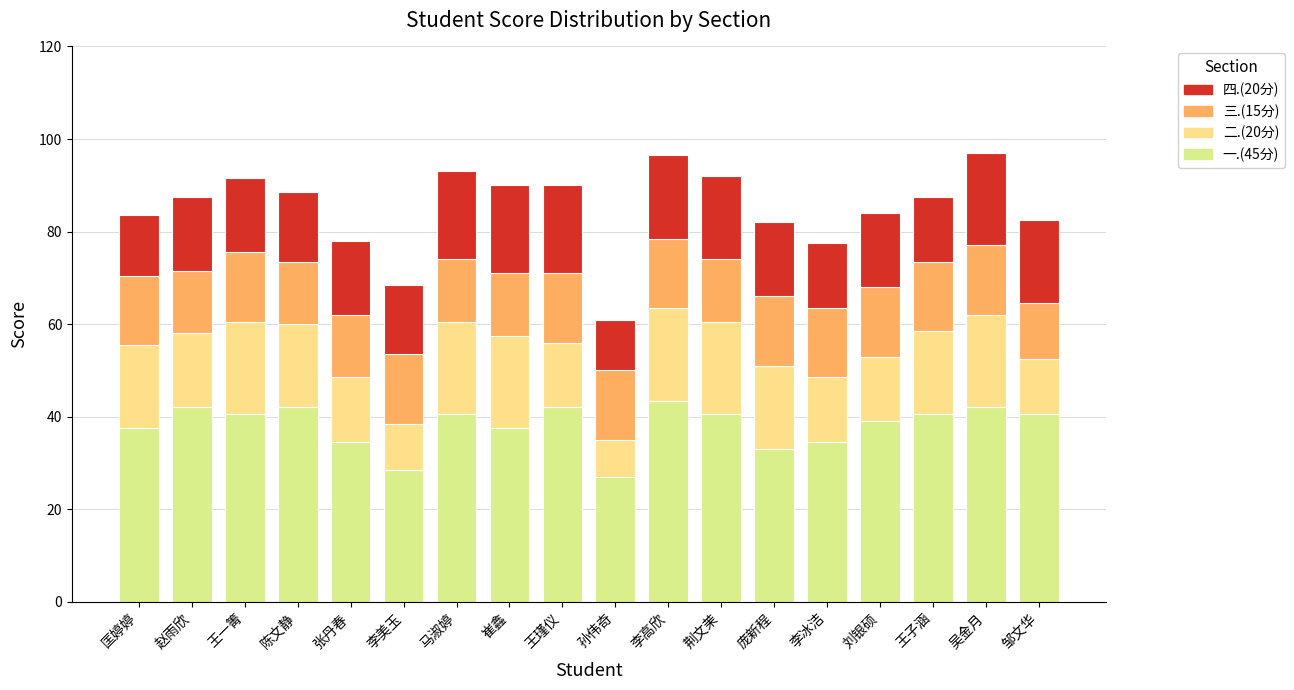

The 一.(45分) series shows 18.9 at 李美玉. True or false?

False